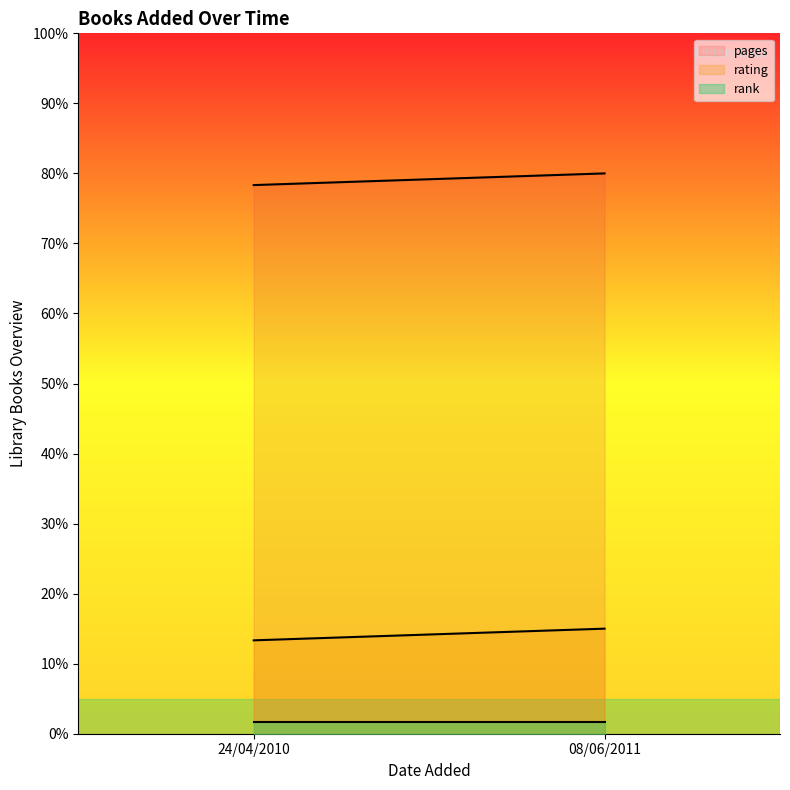

What is the label of the 1st point from the left?

24/04/2010